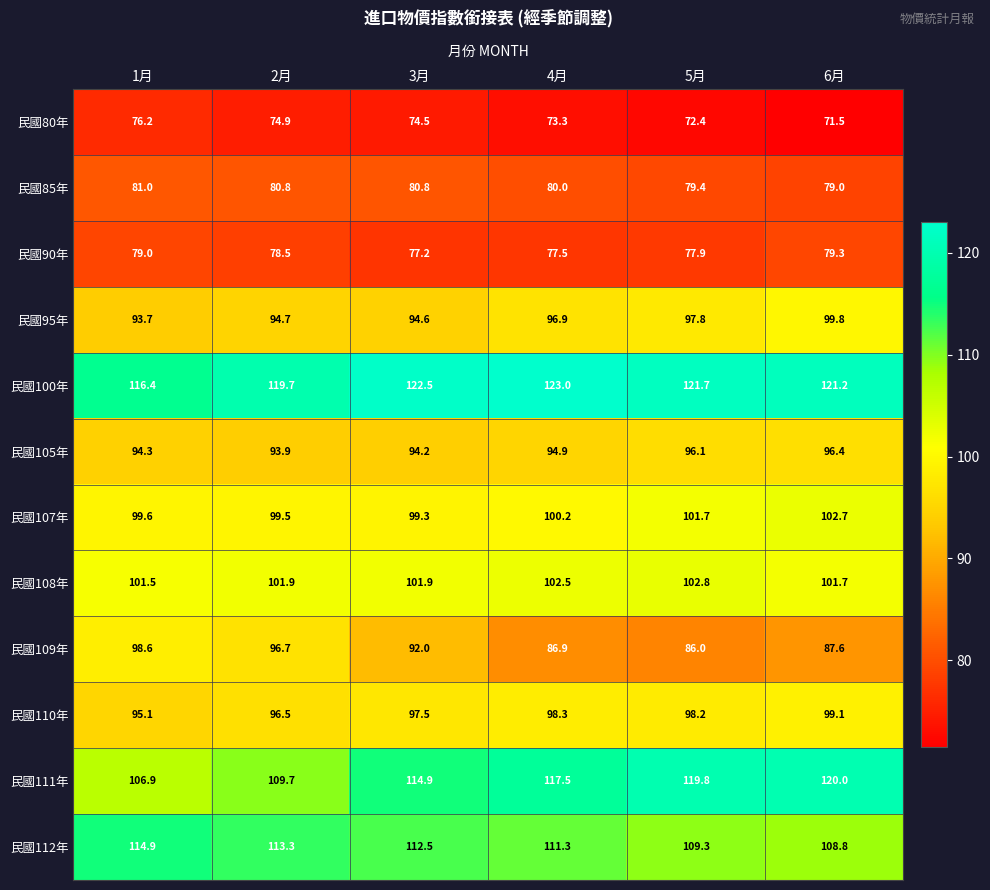

The 民國112年 series shows 37.1 at 1月. True or false?

False